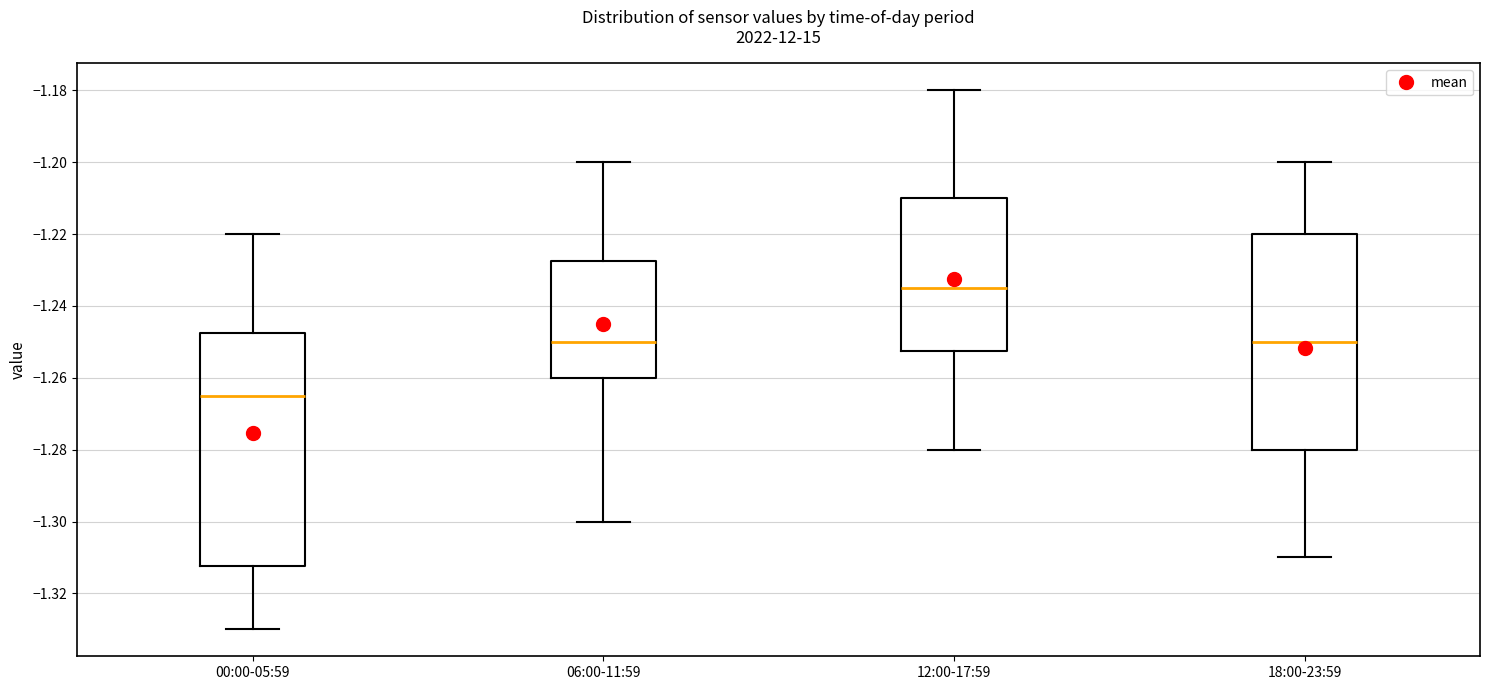

Comparing the boxes themselves (not the whiskers), which one is the tallest?

00:00-05:59